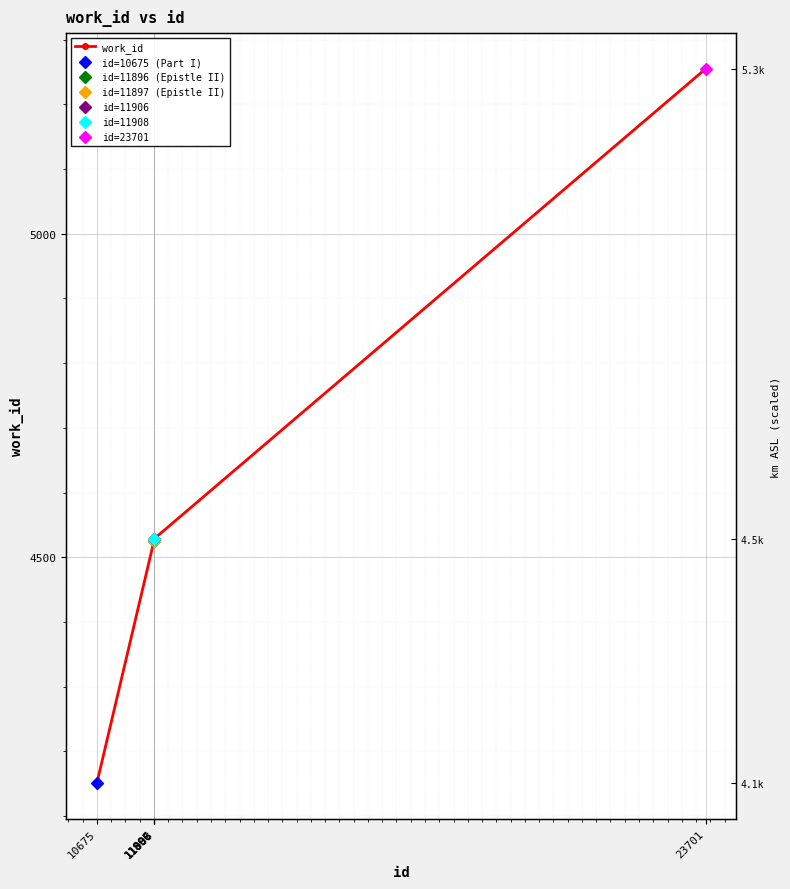

Approximately how many times larger is the value at 11896 compared to 10675?

1.1